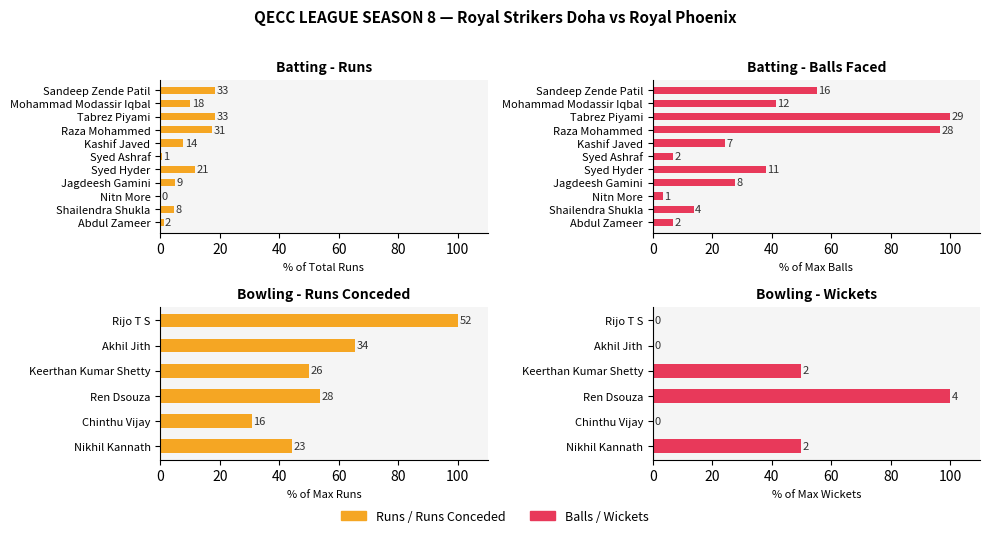

How many bars are there in each group?

2